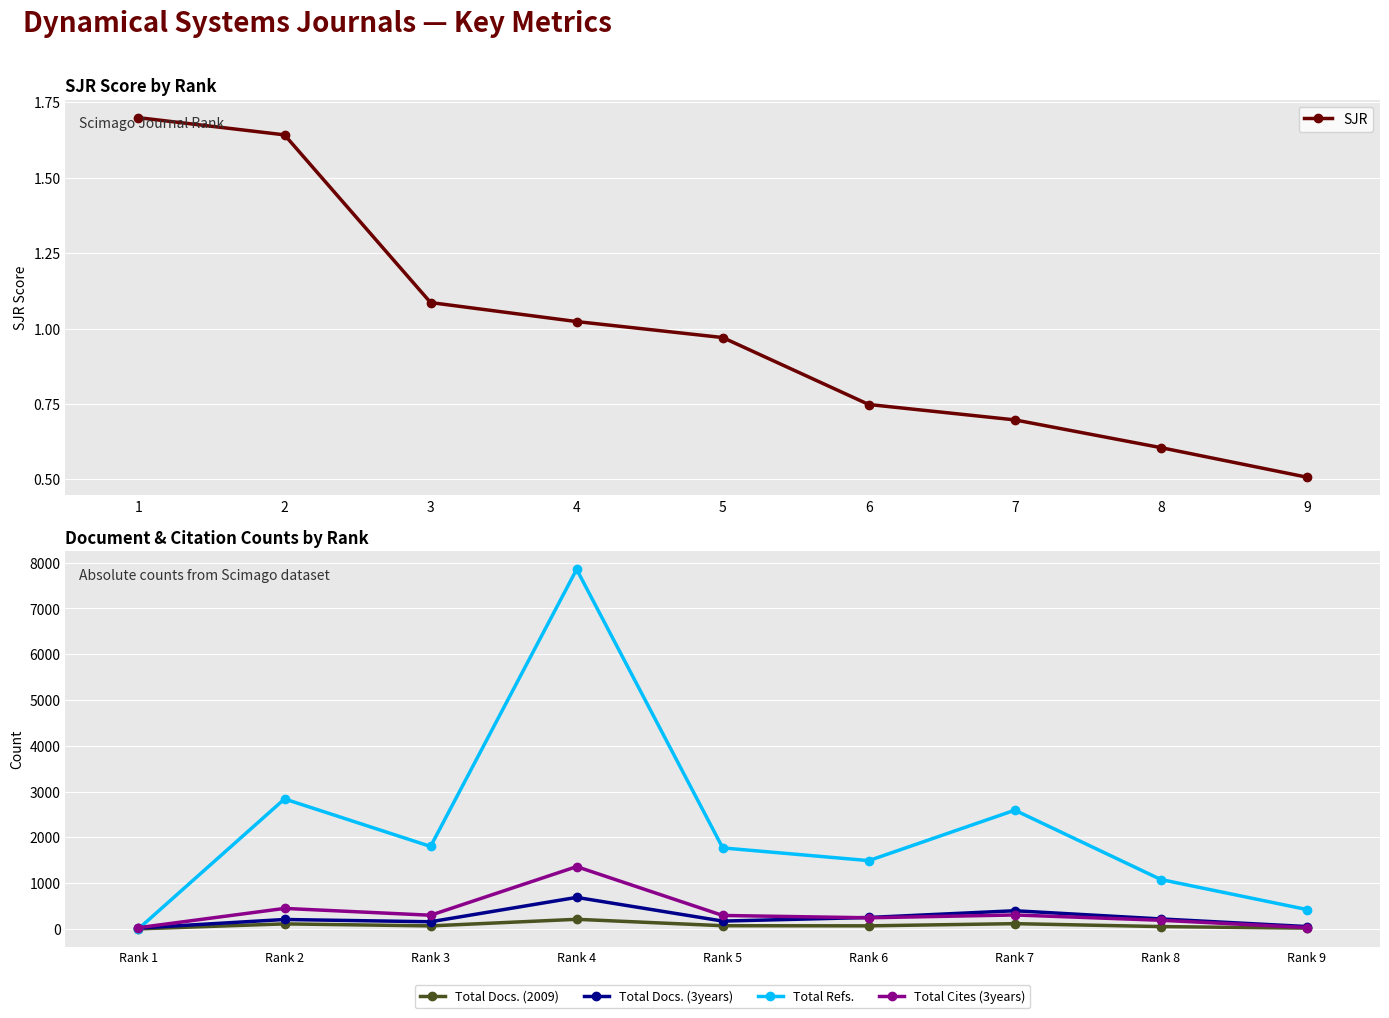

True or false: Total Docs. (2009) has more than 1 interior local peaks.

True